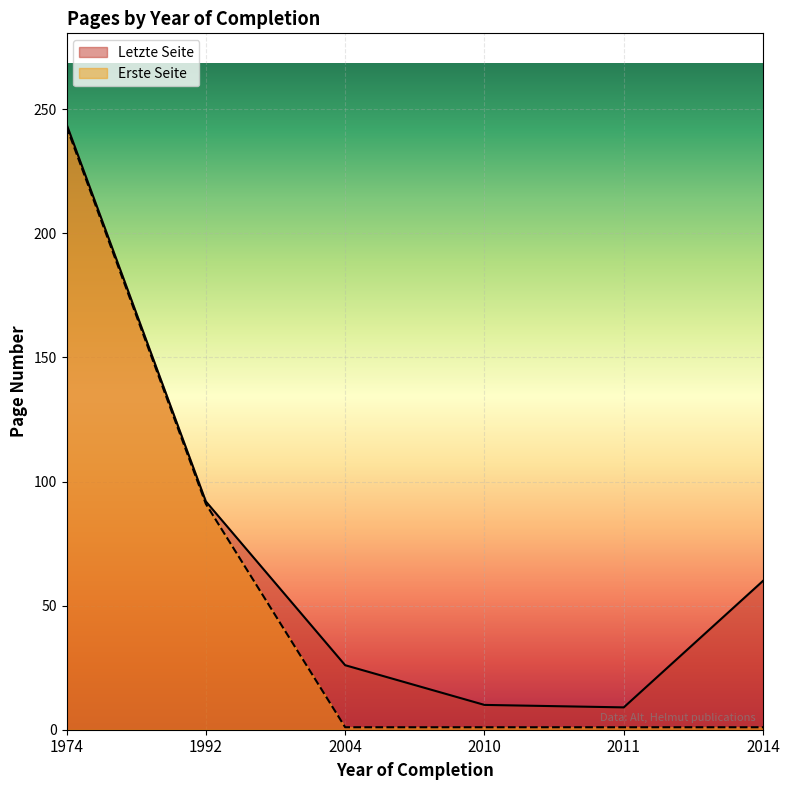

Rank the series by their average value, from highest to lowest.

Letzte Seite, Erste Seite